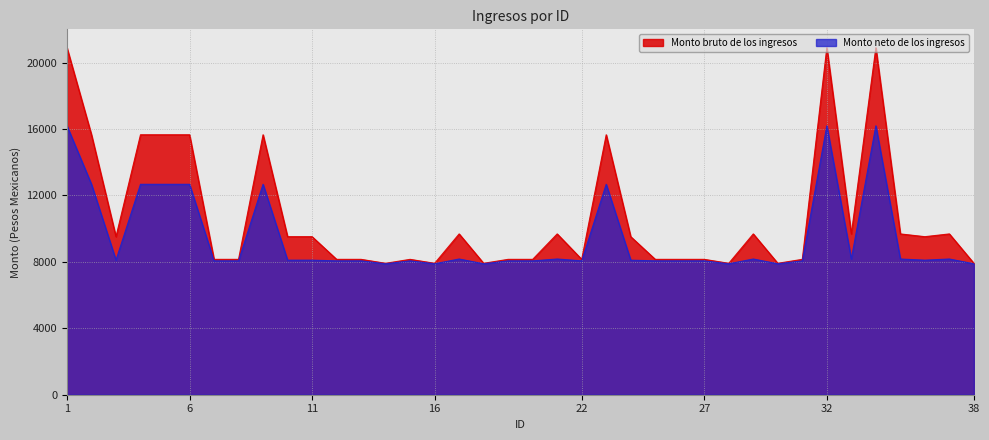

List the series in order of their peak value, highest first.

Monto bruto de los ingresos, Monto neto de los ingresos